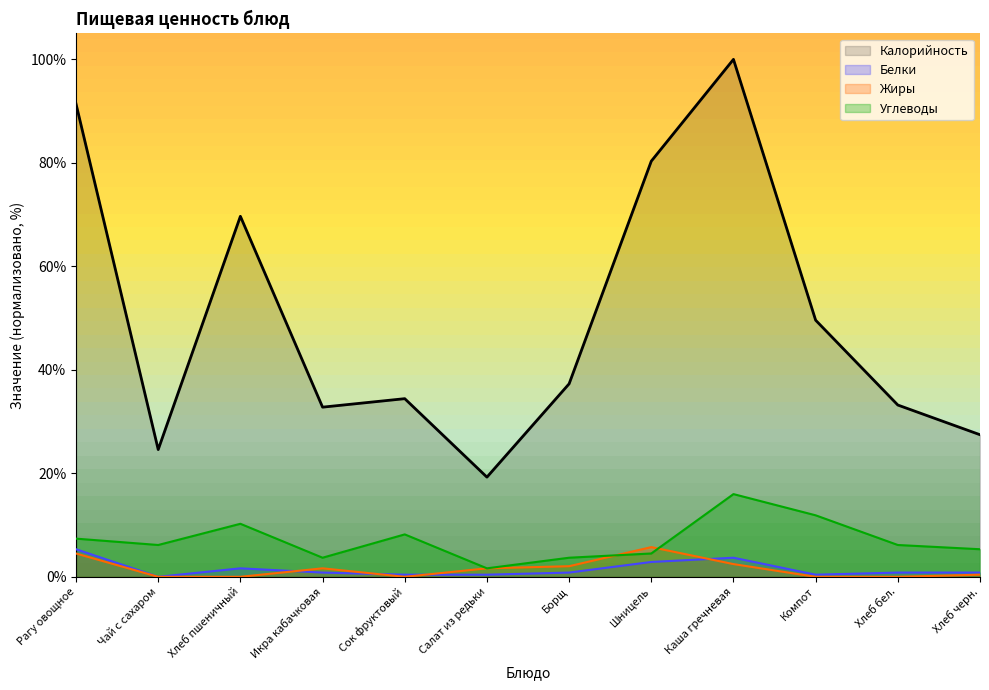

What is the difference between the second highest and minimum values in the Калорийность series?

72.1